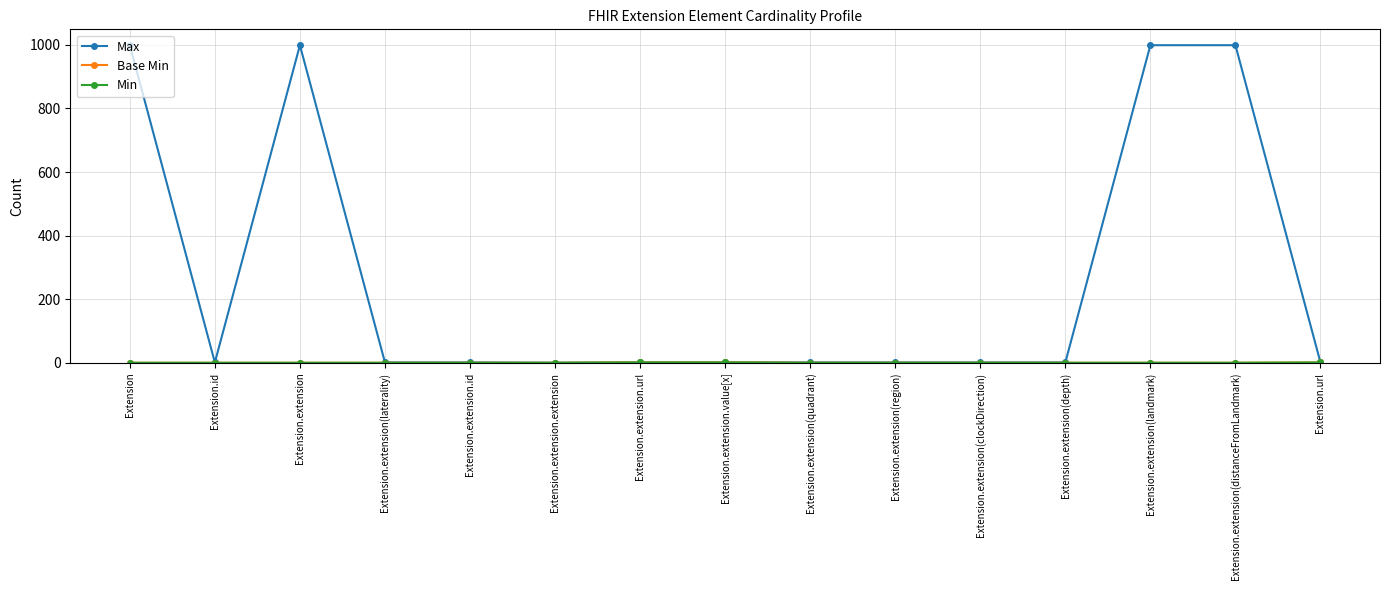

Count the number of data series in this chart.

3